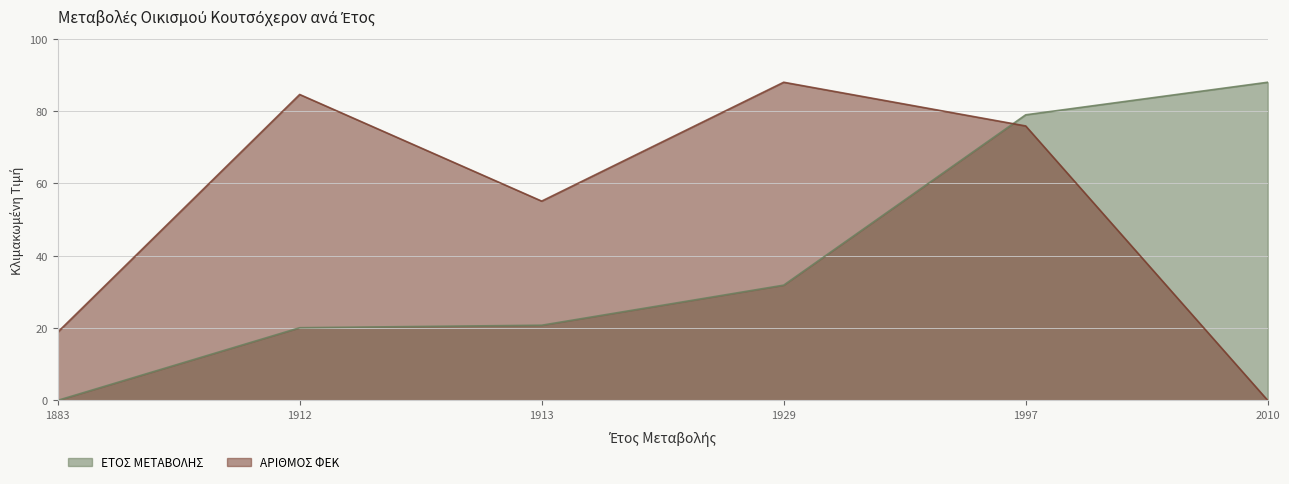

Which category has the lowest value across all series?

1883